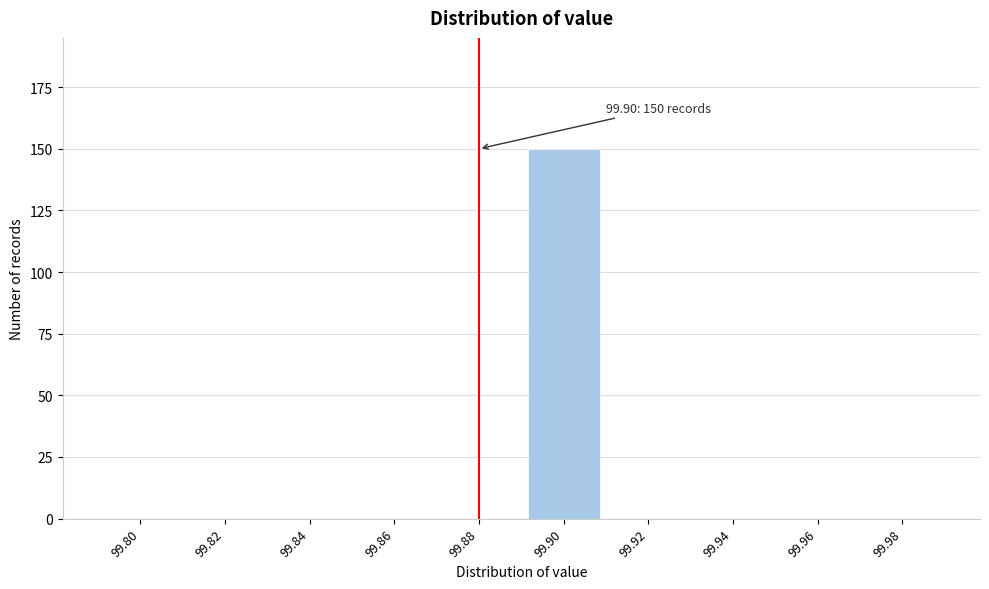

Reading left to right, list all the values displayed in this chart.

99.80=0	99.82=0	99.84=0	99.86=0	99.88=0	99.90=150	99.92=0	99.94=0	99.96=0	99.98=0